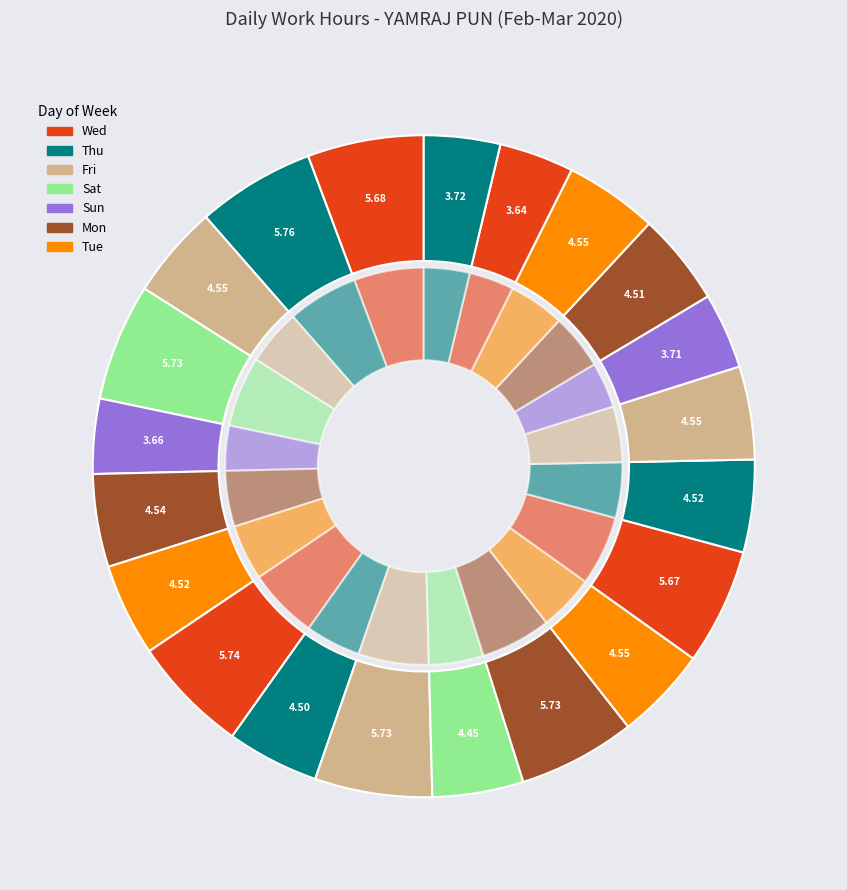

To the nearest percent, what percentage of the pie is 4-Wed?

6%